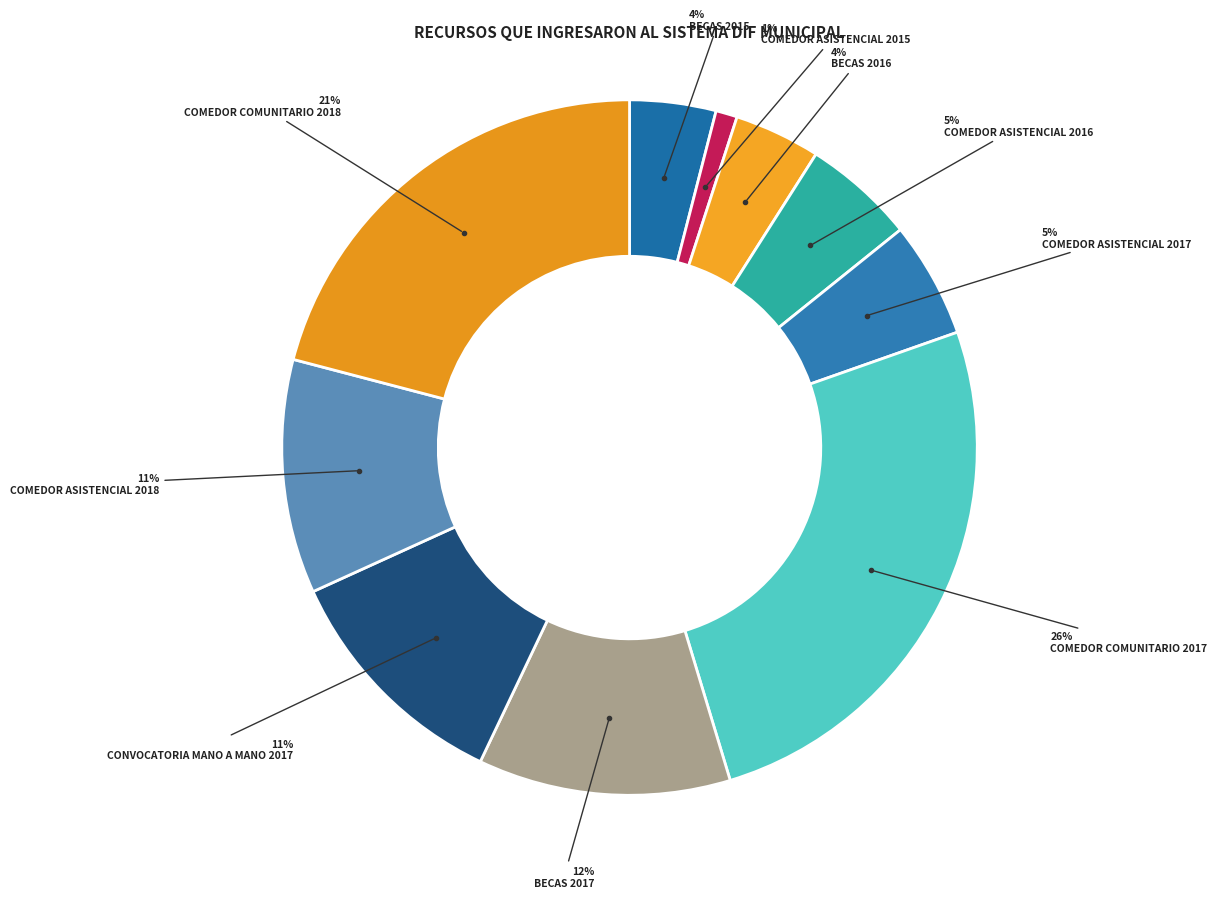

Does any single category account for the majority?

No